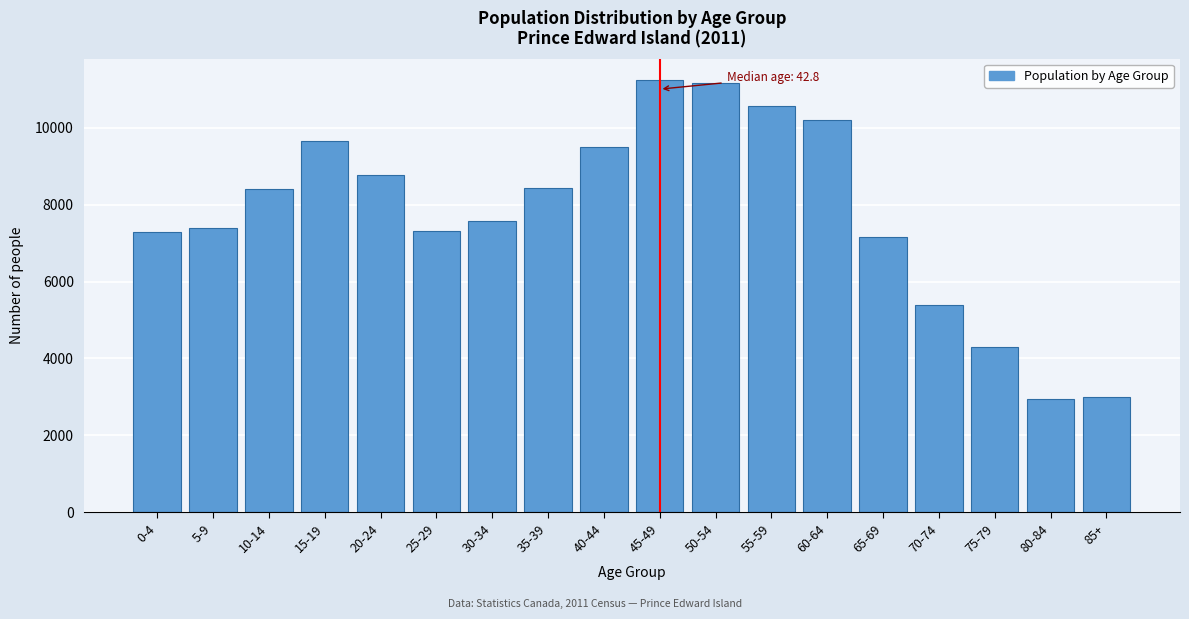

What is the label of the 13th bar from the right?

25-29